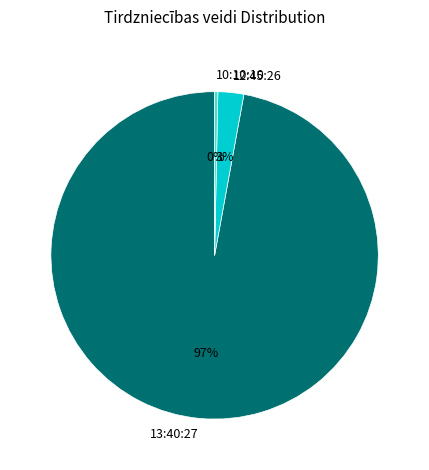

To the nearest percent, what portion does 12:45:26 represent?

3%